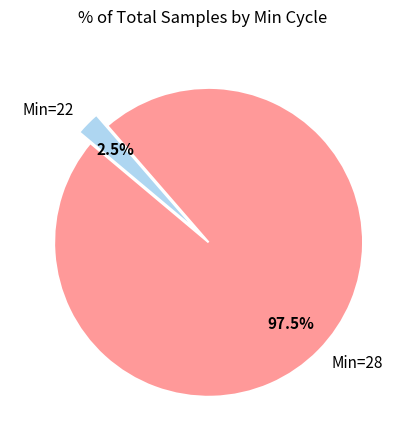

How many slices are in this pie chart?

2